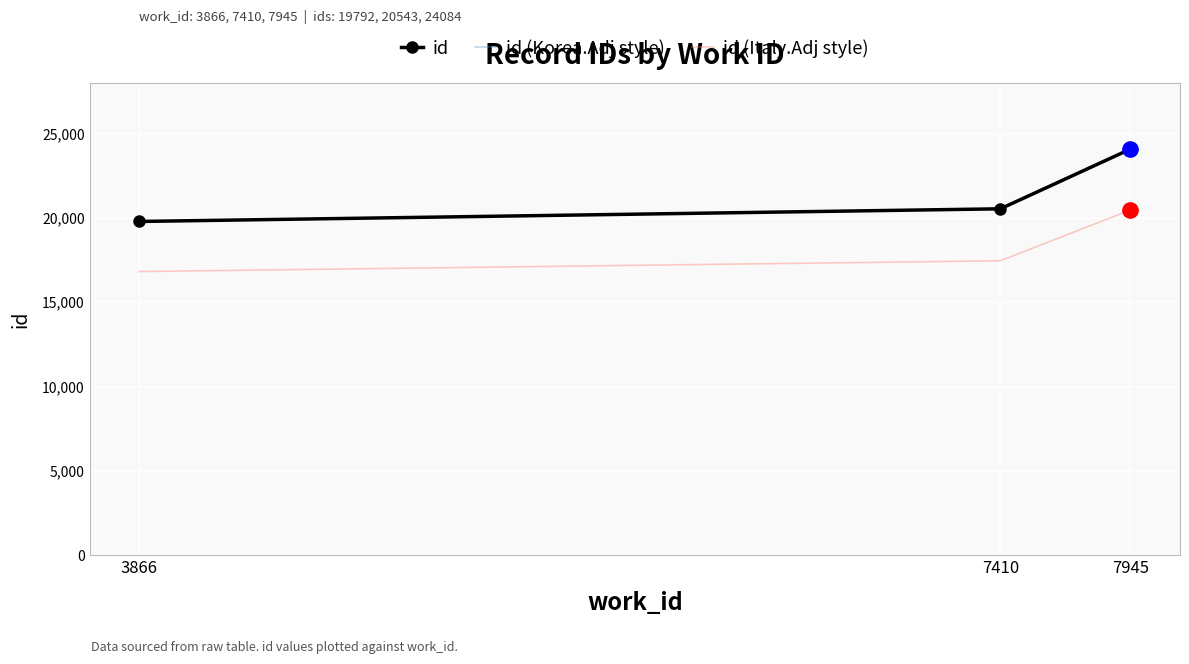

At which category does the chart reach its minimum across all series?

3866